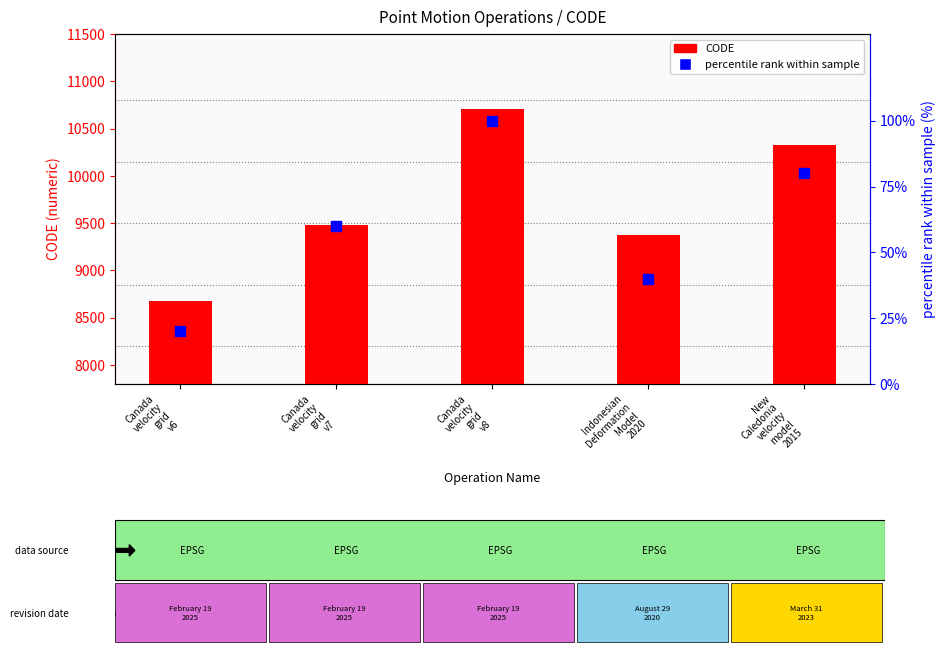

What is the total value across all series at Canada
velocity
grid
v7?

9543